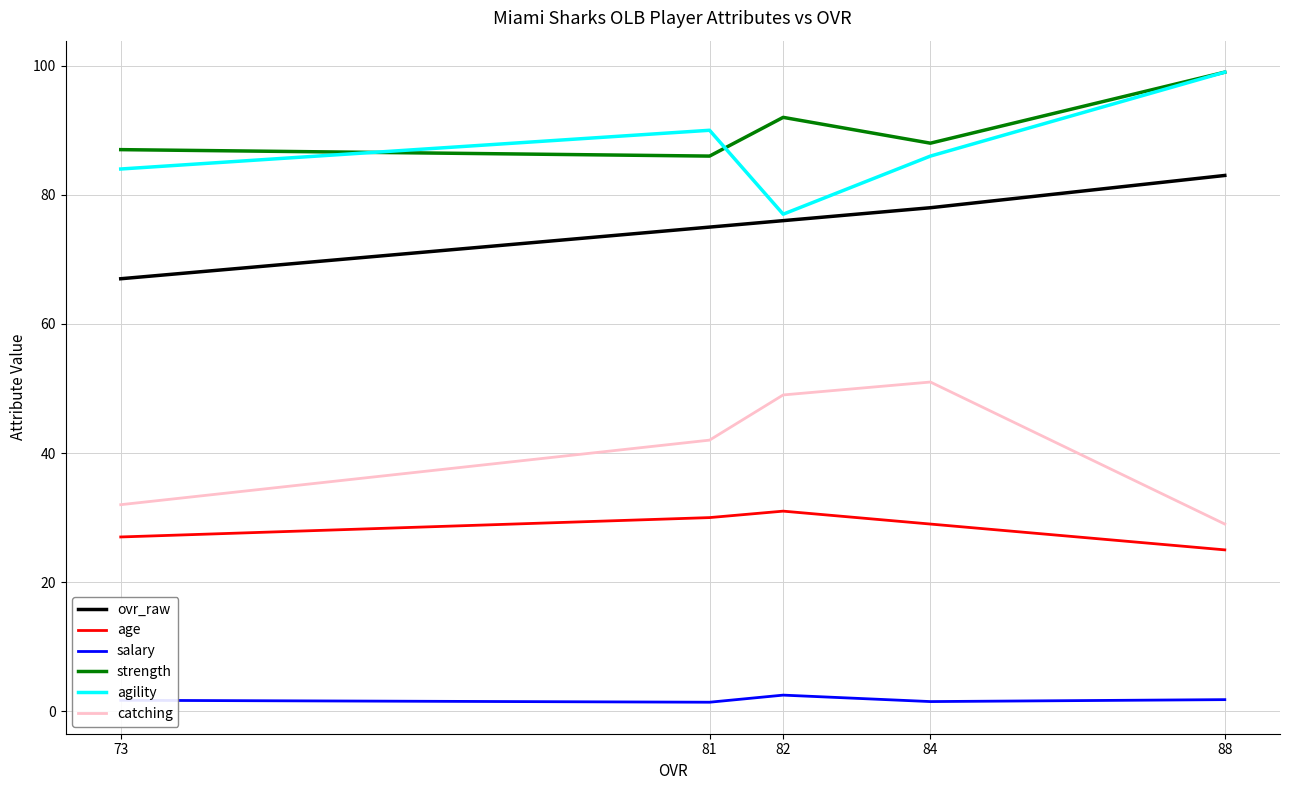

At which label is age closest to 28?

84